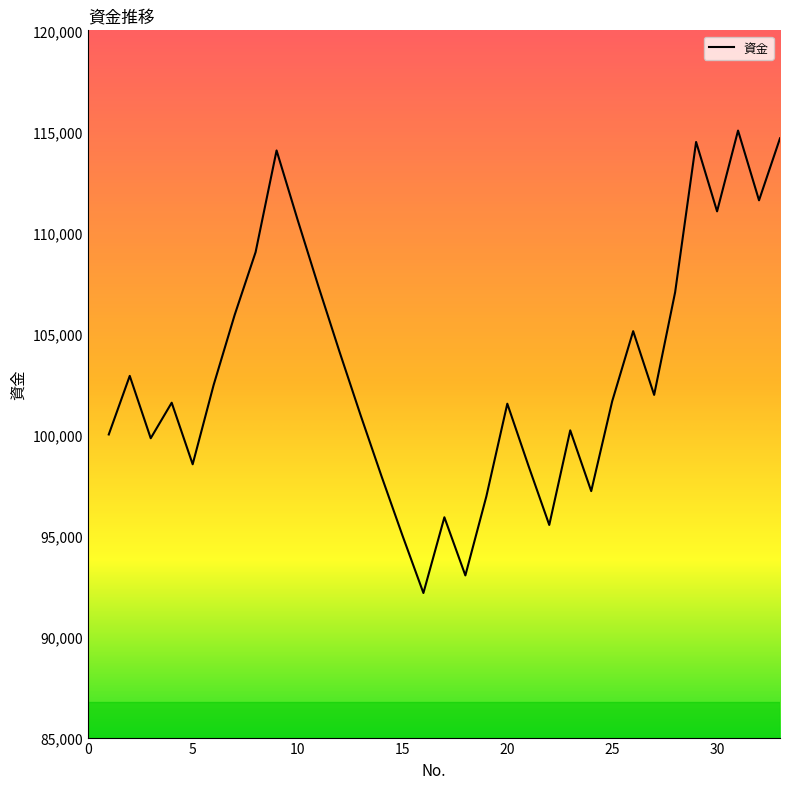

What is the minimum value shown in the chart?

92154.7